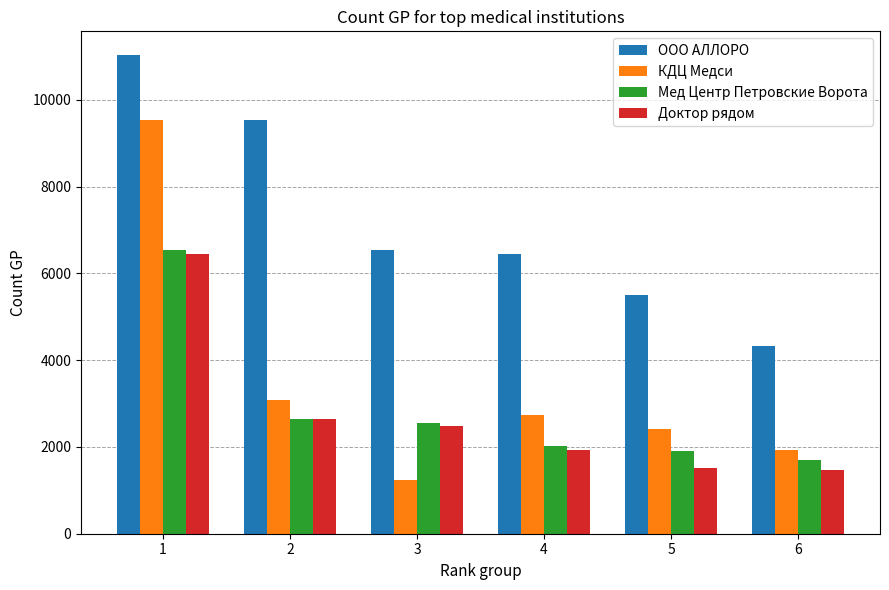

How many groups of bars are there?

6